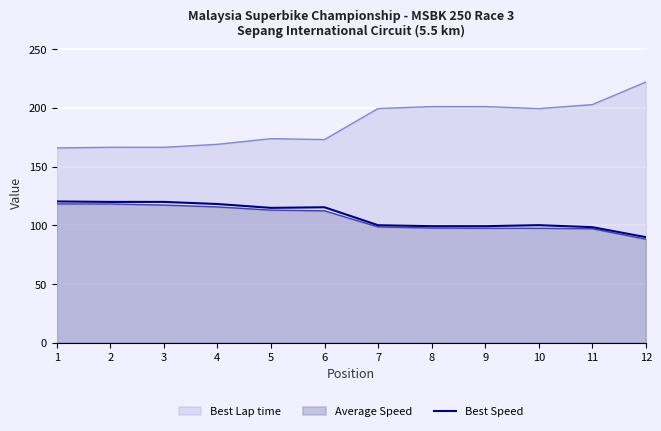

What is the average value?

107.9